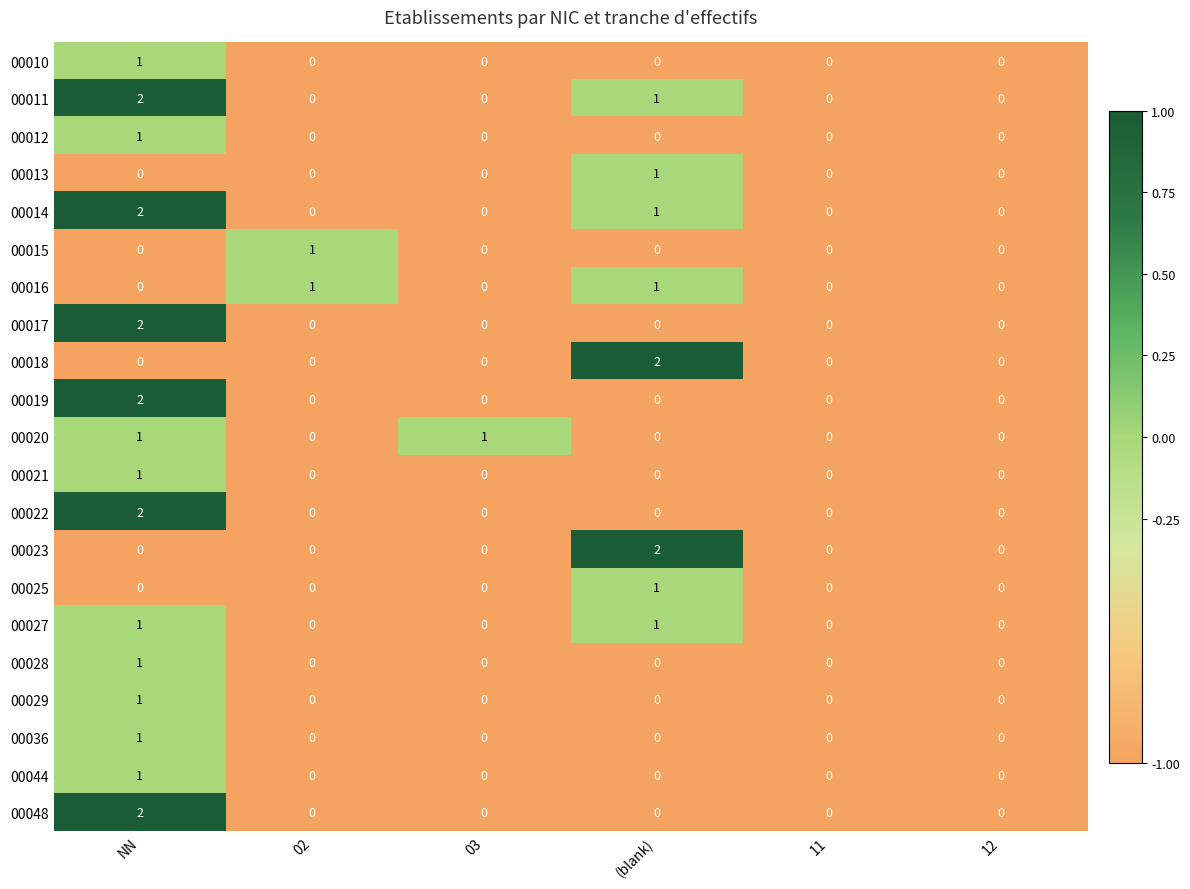

Which category has the highest value in the 00029 series?

NN